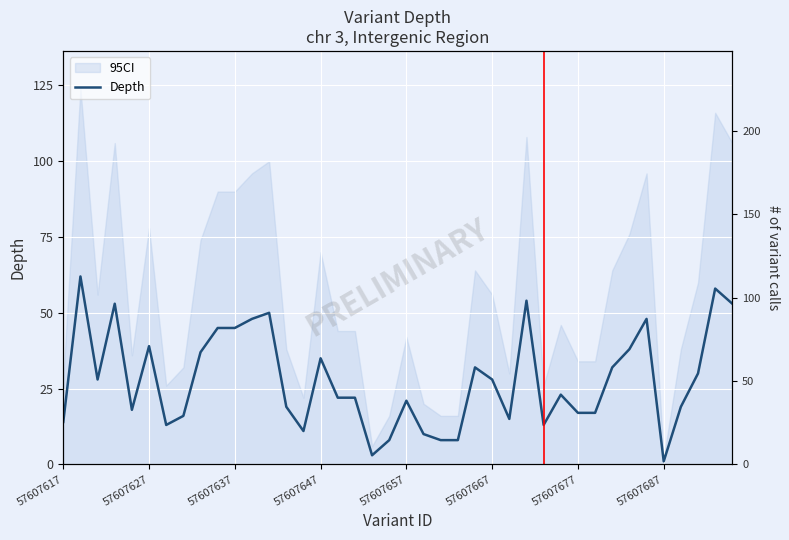

How many categories are shown in the chart?

40